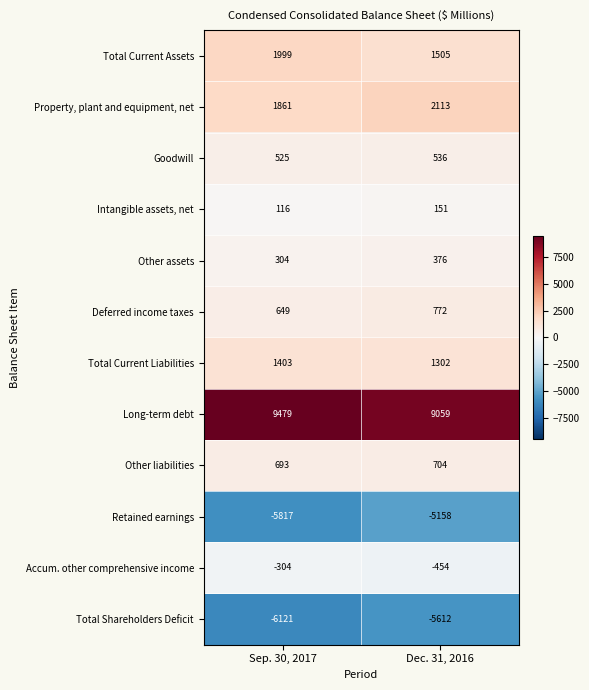

At which category is the sum across all series the highest?

Dec. 31, 2016